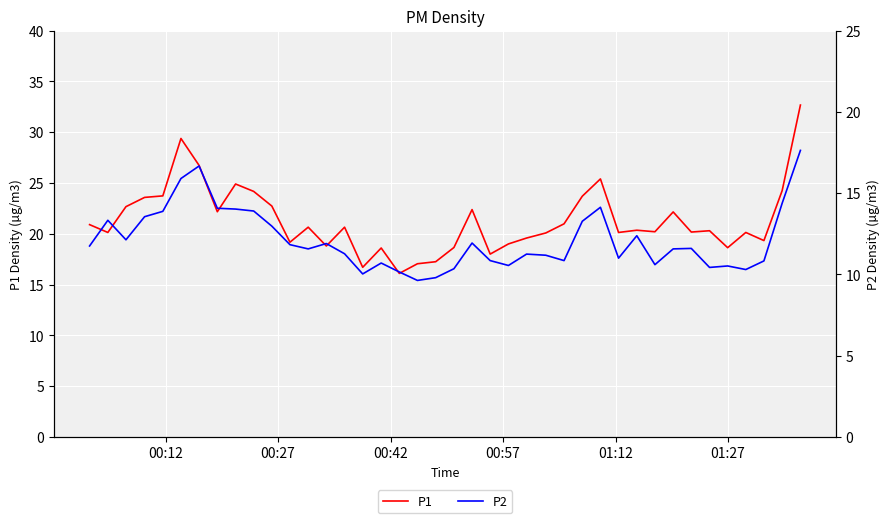

What is the value of the P2 point at the 26th from the left?

11.2